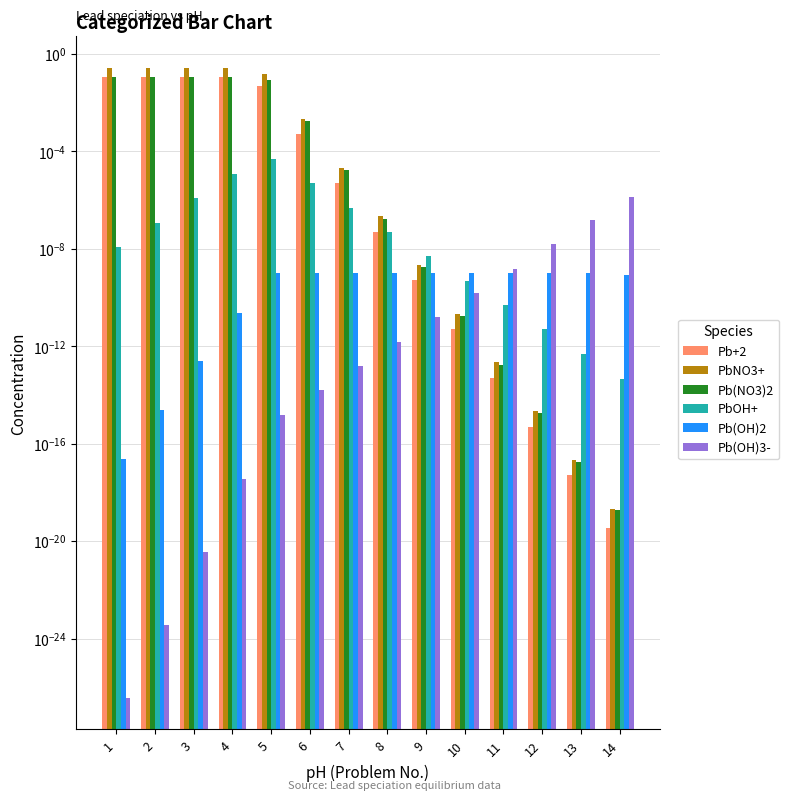

The value of Pb(OH)3- at 7 is 0.0. True or false?

False